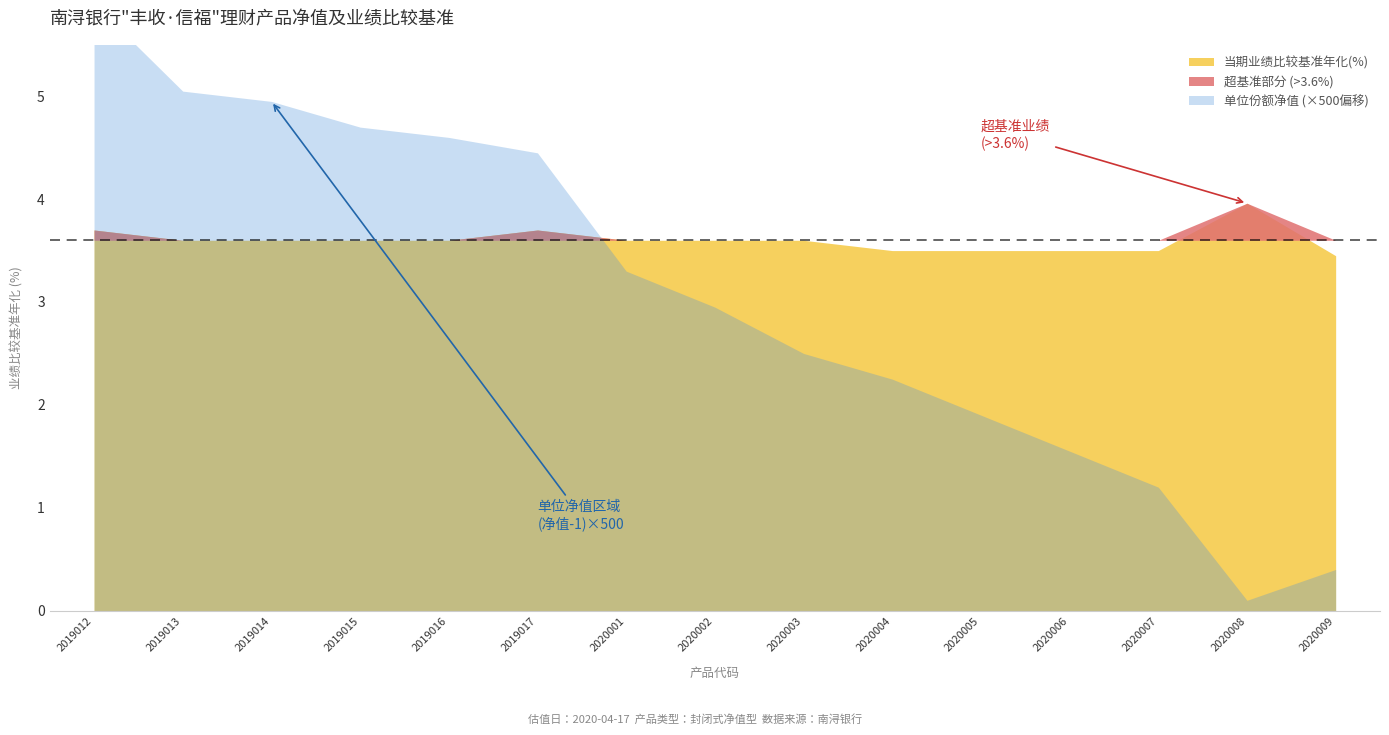

What is the value of the 单位份额净值 point at the 5th from the left?

1.0